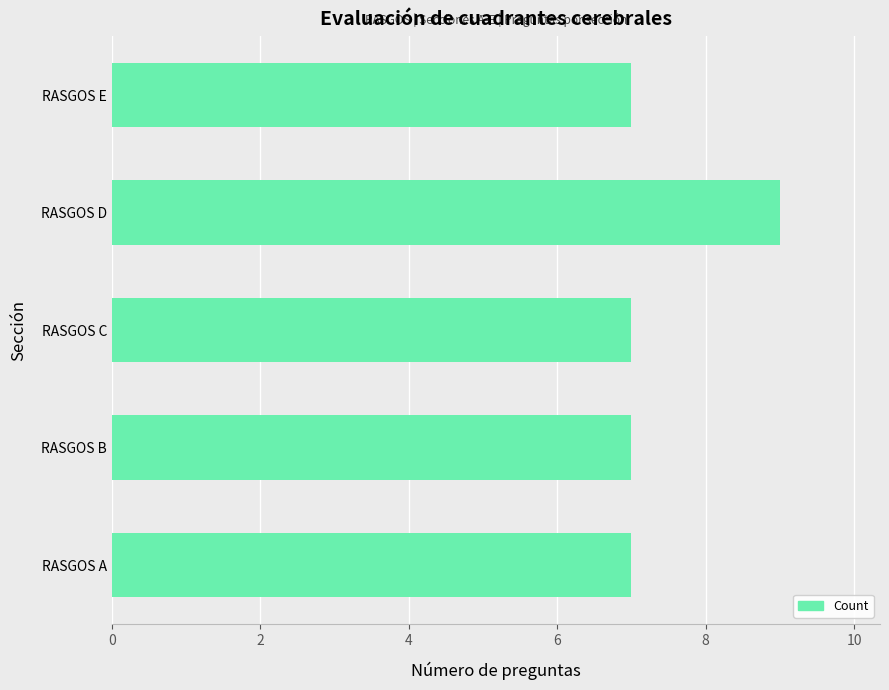

Which label corresponds to the largest value in the chart?

RASGOS D